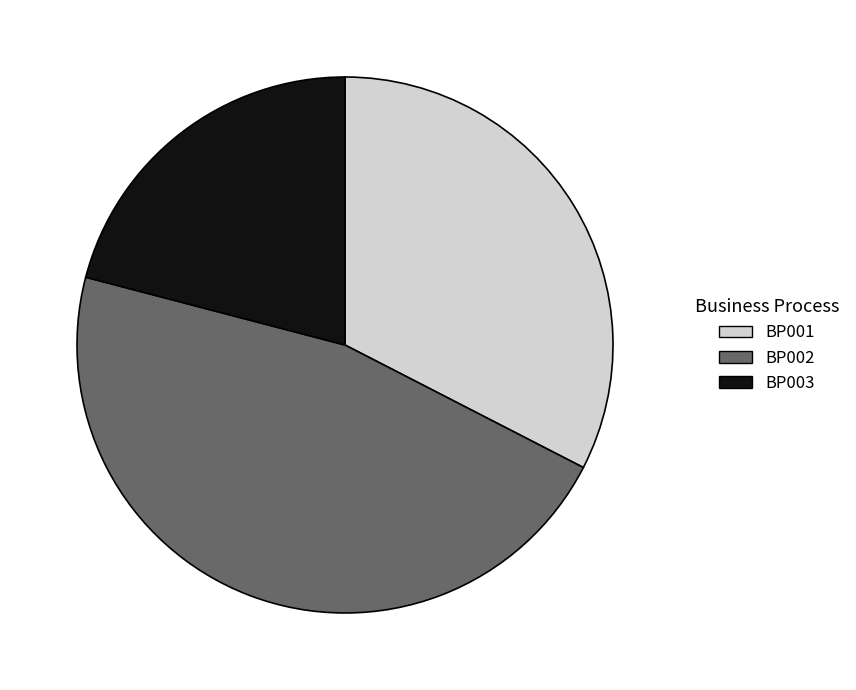

Do BP002 and BP003 together represent more than half of the pie?

Yes